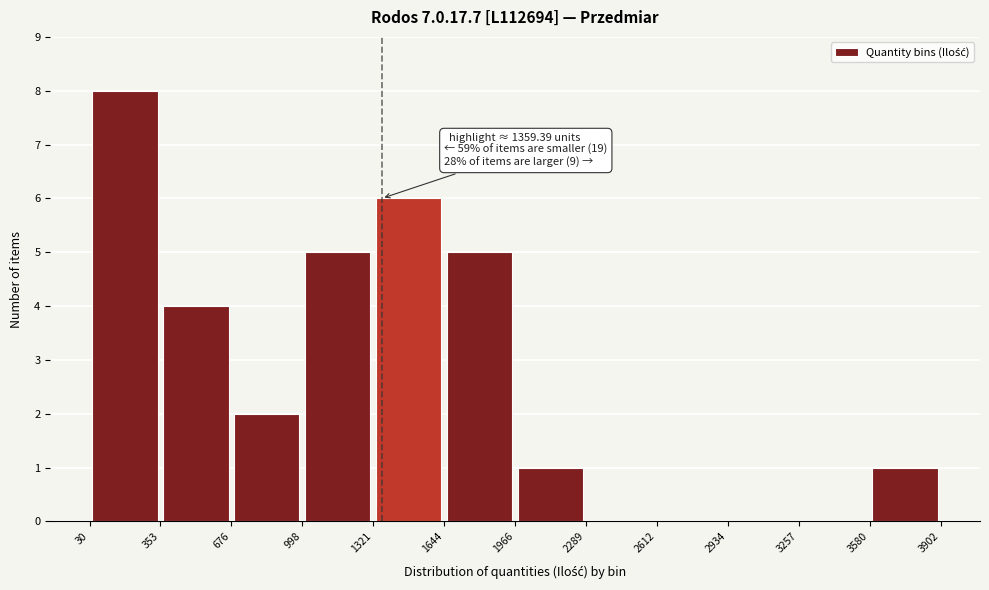

Which range on the x-axis has the tallest bar?

30 to 353